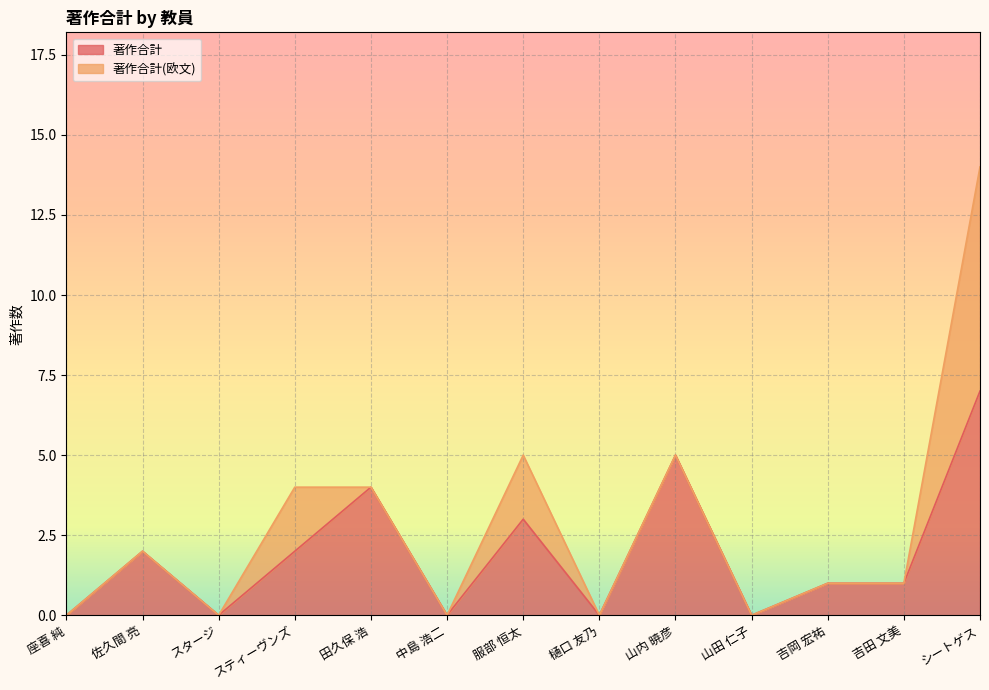

How many points are higher than both their immediate neighbors (excluding endpoints)?

4